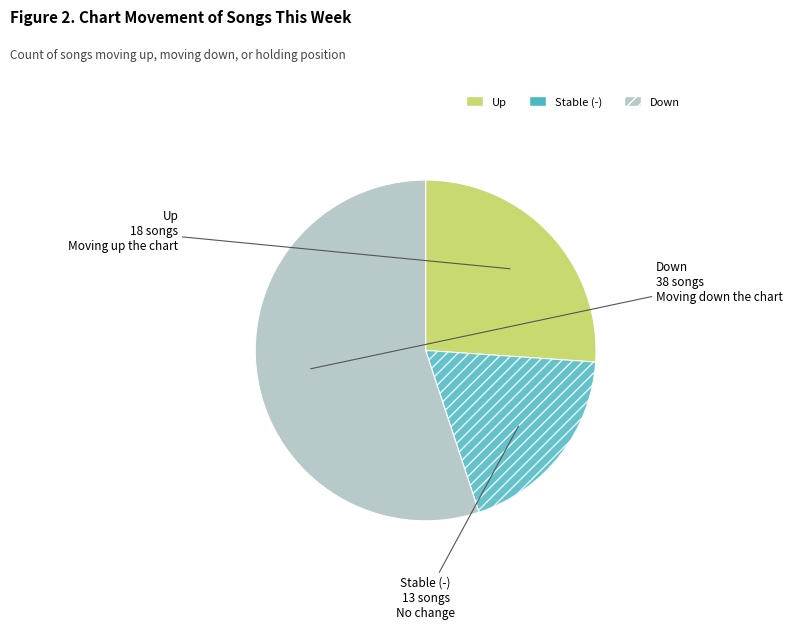

Is there any slice that represents more than half of the pie?

Yes